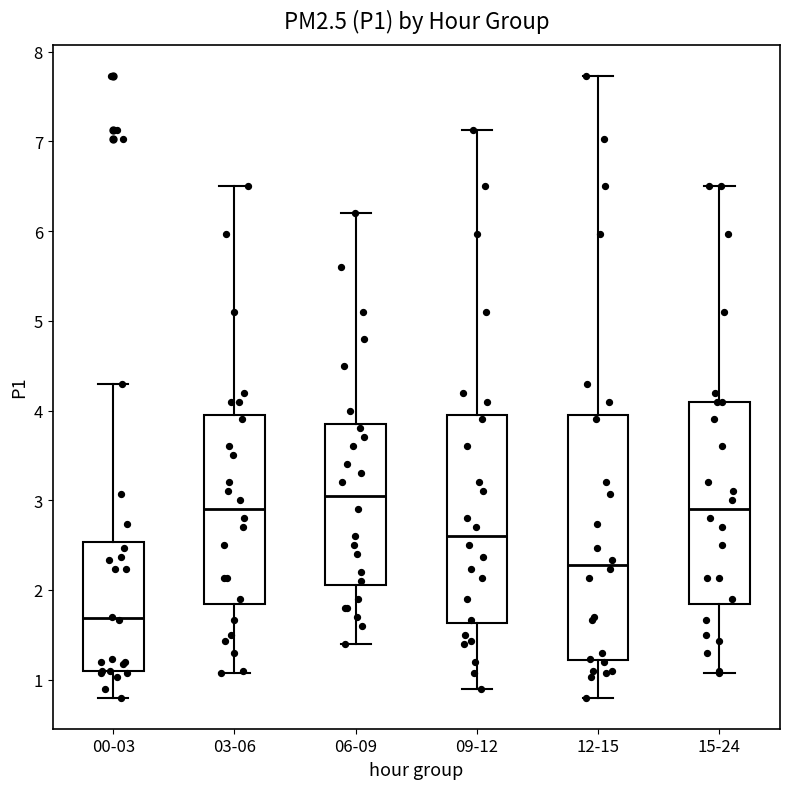

Reading left to right, transcribe this box plot: for each box, give where its median line is, the range the box spans, and where its two whiskers end, as read against the y-axis. The values are not printed on the chart, so give them approximately, as read against the axis.

00-03: median 1.7, box 1.1 to 2.5, whiskers 0.8 to 4.3
03-06: median 2.9, box 1.8 to 4.0, whiskers 1.1 to 6.5
06-09: median 3.1, box 2.1 to 3.9, whiskers 1.4 to 6.2
09-12: median 2.6, box 1.6 to 4.0, whiskers 0.9 to 7.1
12-15: median 2.3, box 1.2 to 4.0, whiskers 0.8 to 7.7
15-24: median 2.9, box 1.8 to 4.1, whiskers 1.1 to 6.5